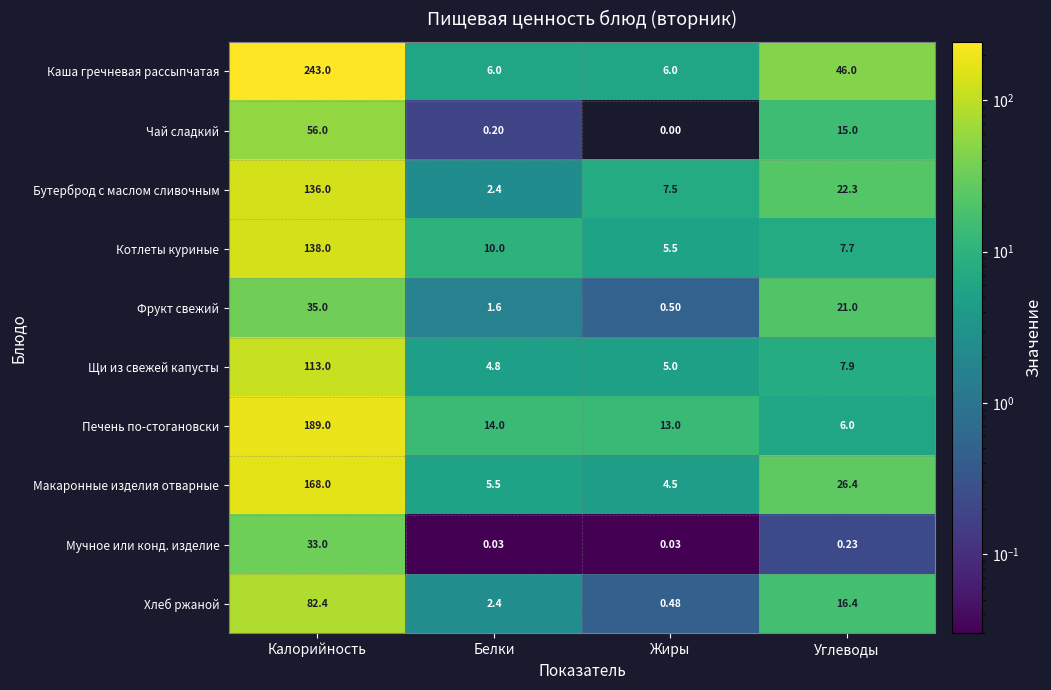

Rank the categories by Чай сладкий value from highest to lowest.

Калорийность, Углеводы, Белки, Жиры